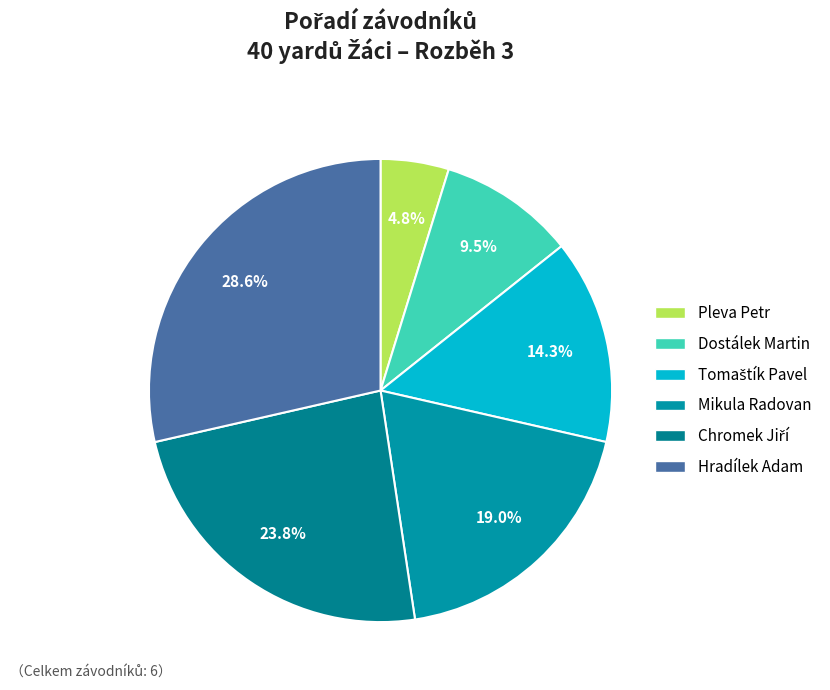

What portion of the pie excludes Pleva Petr?

95.2%